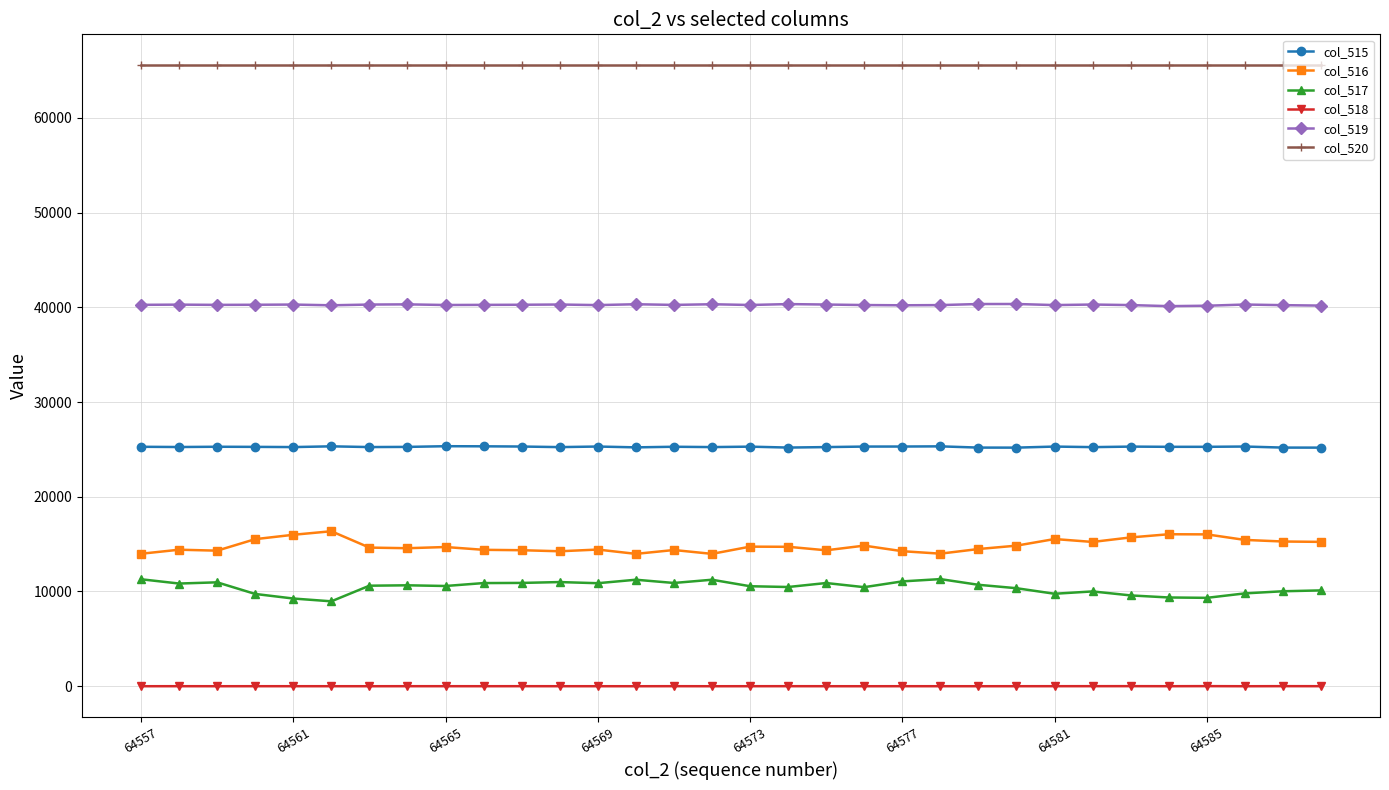

True or false: col_516 and col_515 cross at least once.

False